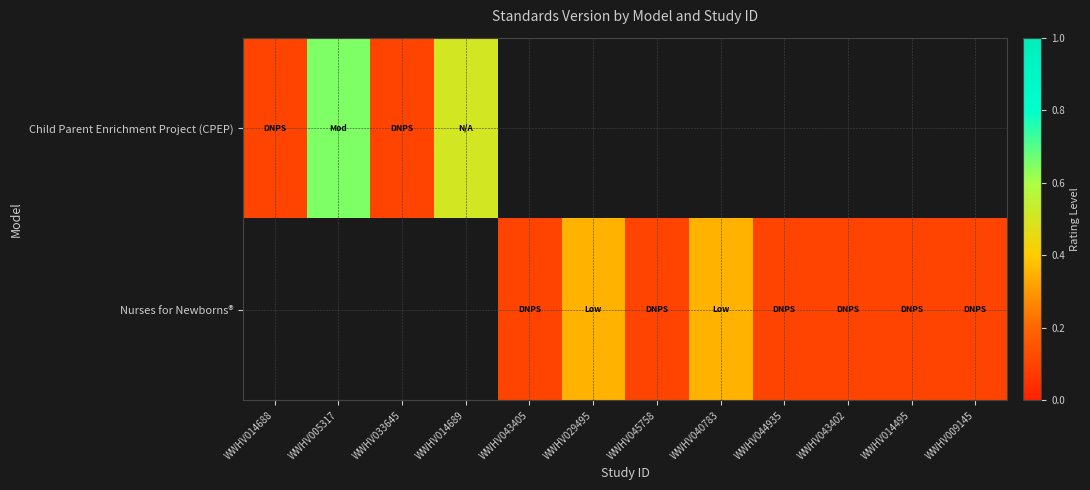

What is the lowest value of the Child Parent Enrichment Project (CPEP) series?

0.1